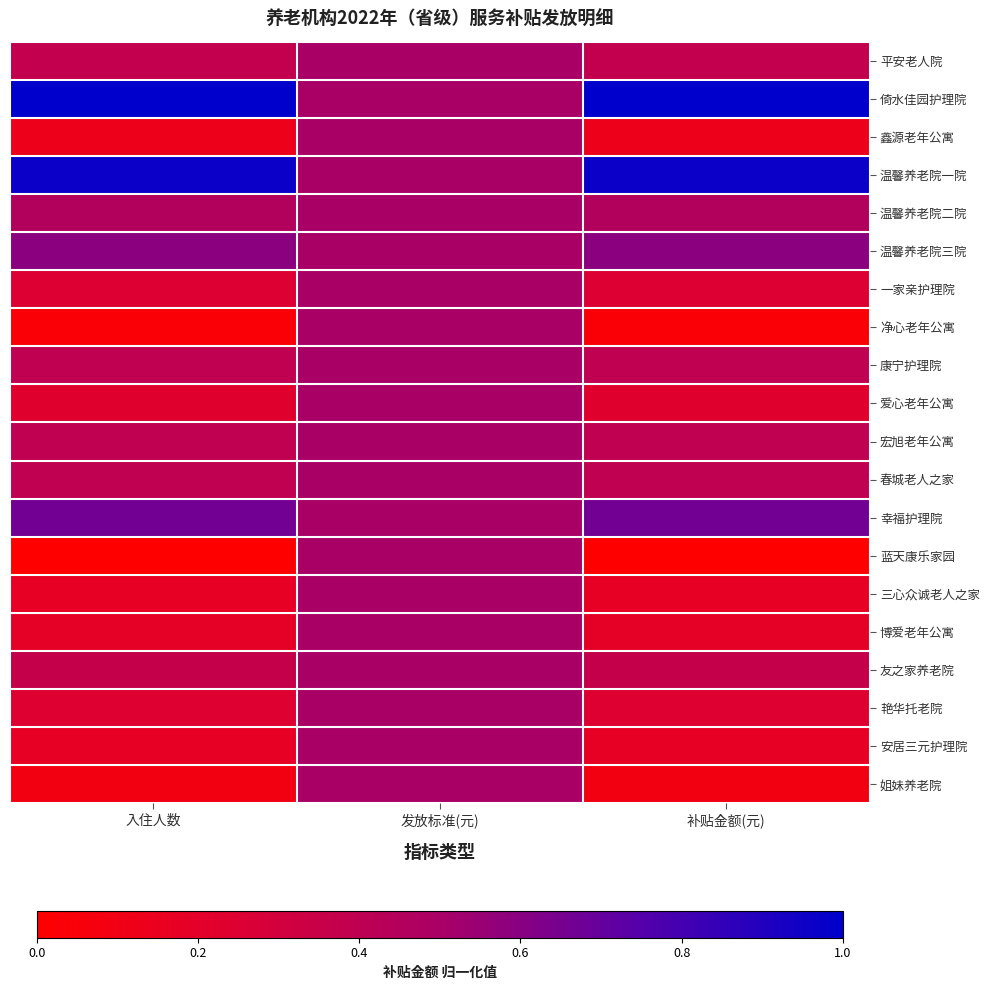

How many categories are shown in the chart?

3